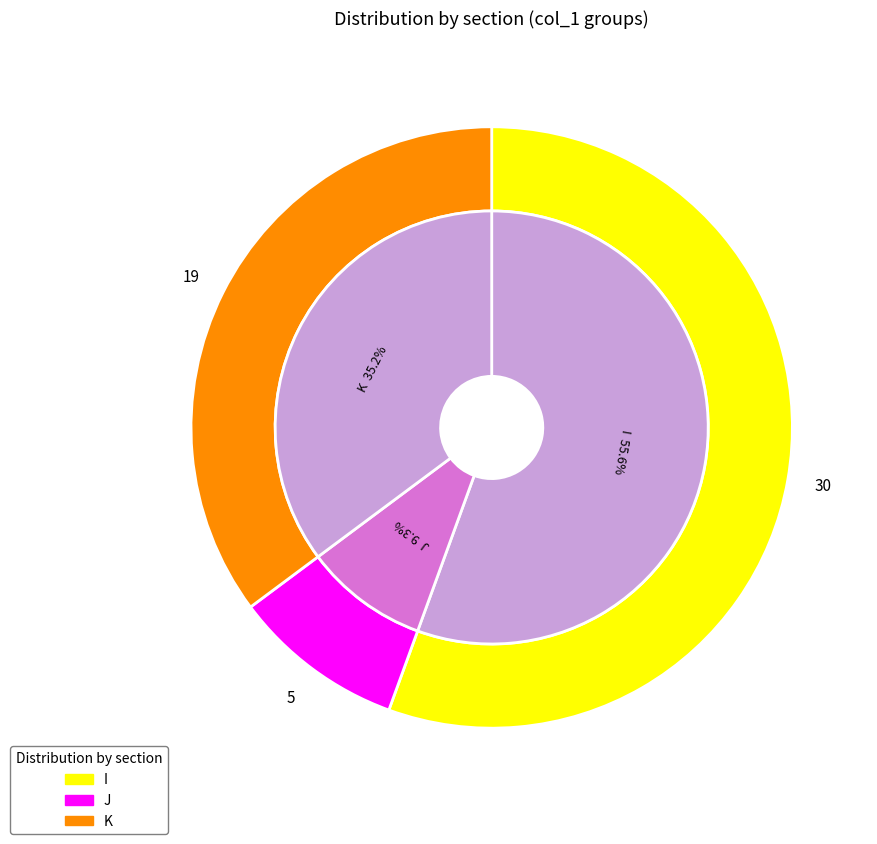

How many slices are in this pie chart?

3